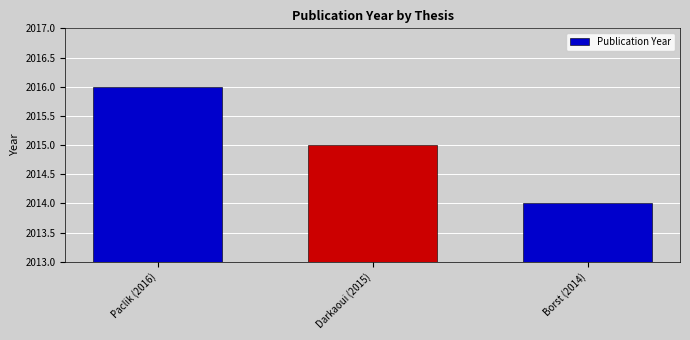

What is the sum of the values at Darkaoui (2015) and Paclik (2016)?

4031